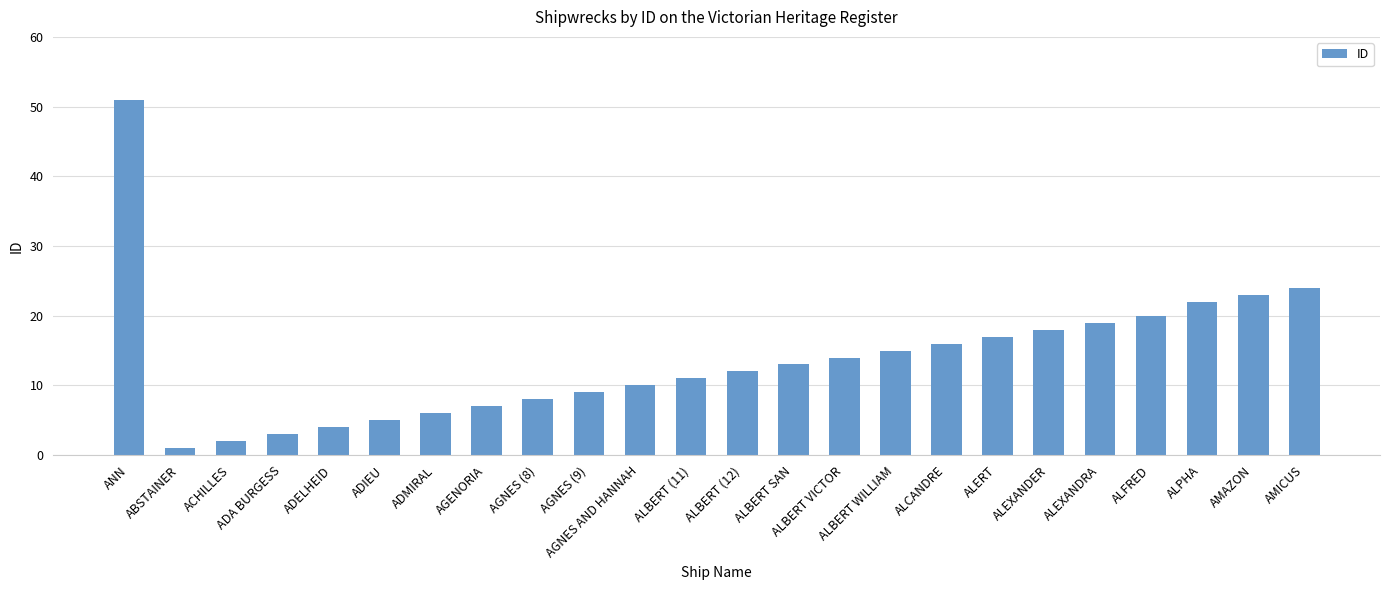

Which label corresponds to the largest value in the chart?

ANN